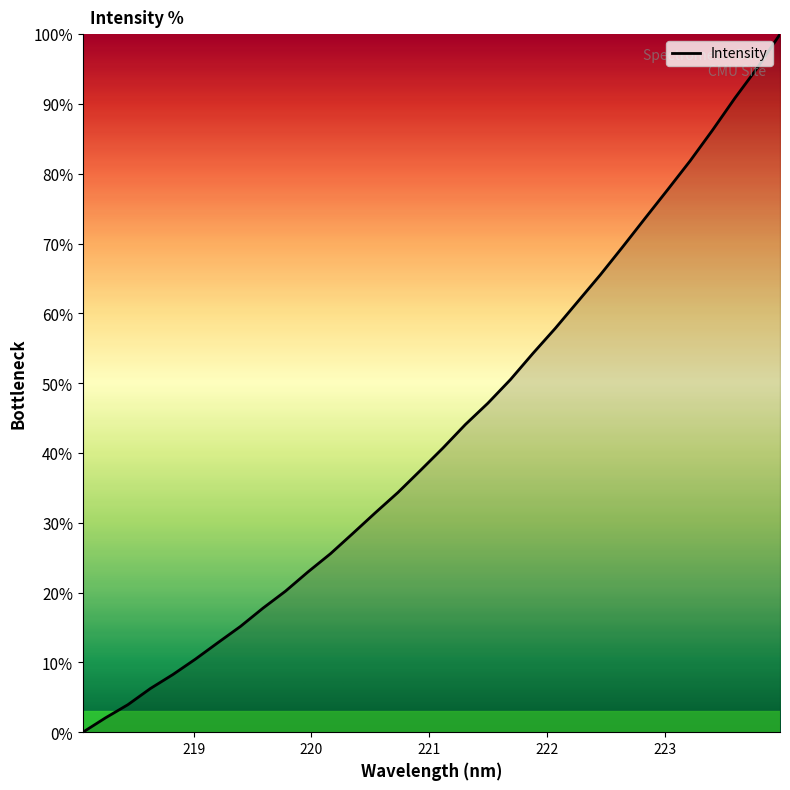

What is the difference between the maximum and minimum values?

100.0